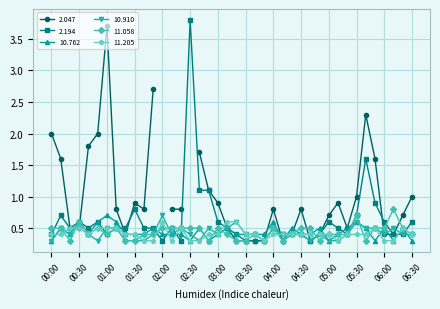

In 10.910, how many points are higher than both neighbors (excluding endpoints)?

10